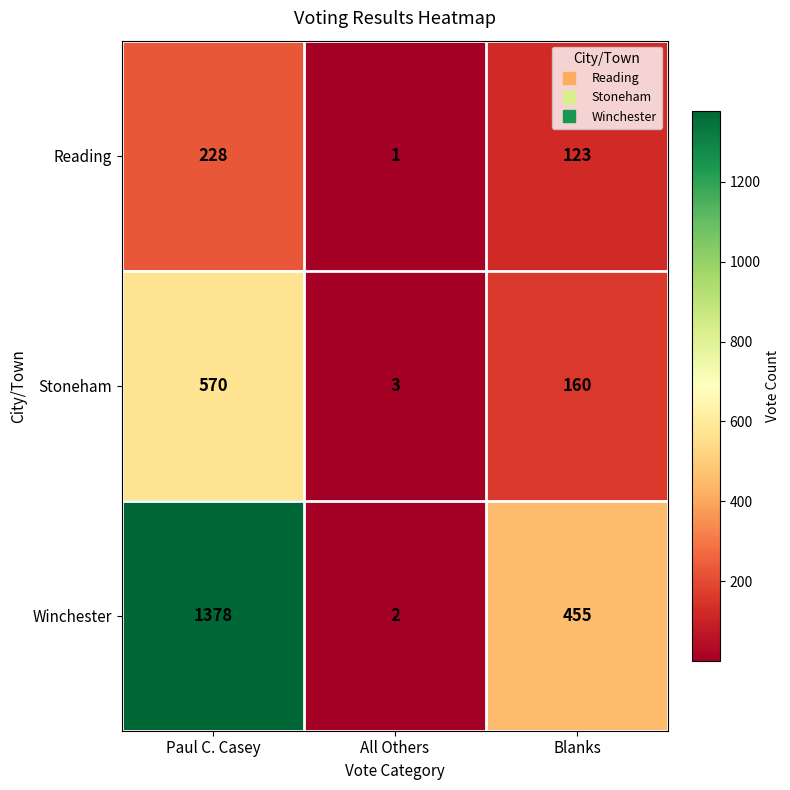

At Blanks, list the series in order from largest to smallest.

Winchester, Stoneham, Reading